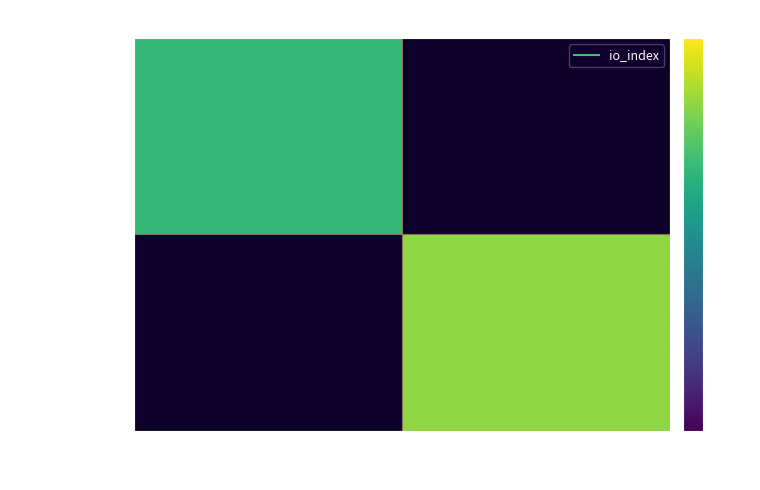

The value of dded63fac9c1... at 1 is 4.7. True or false?

False